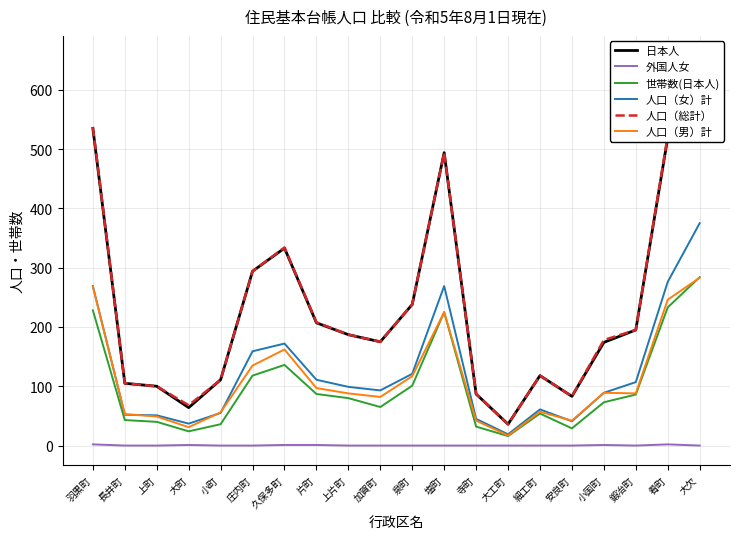

At which category is the sum across all series the highest?

大欠